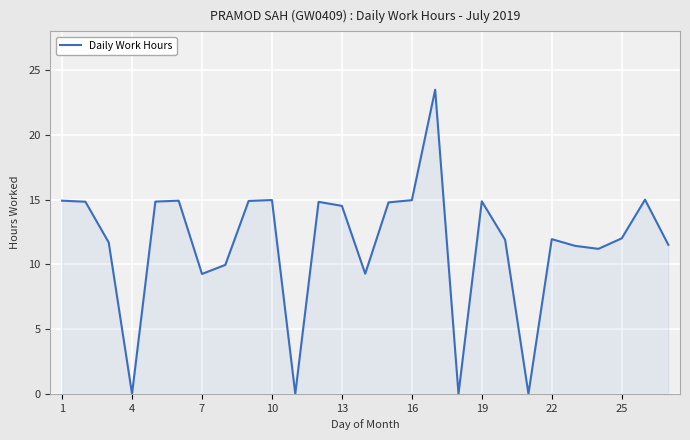

Where is the first local minimum?

4